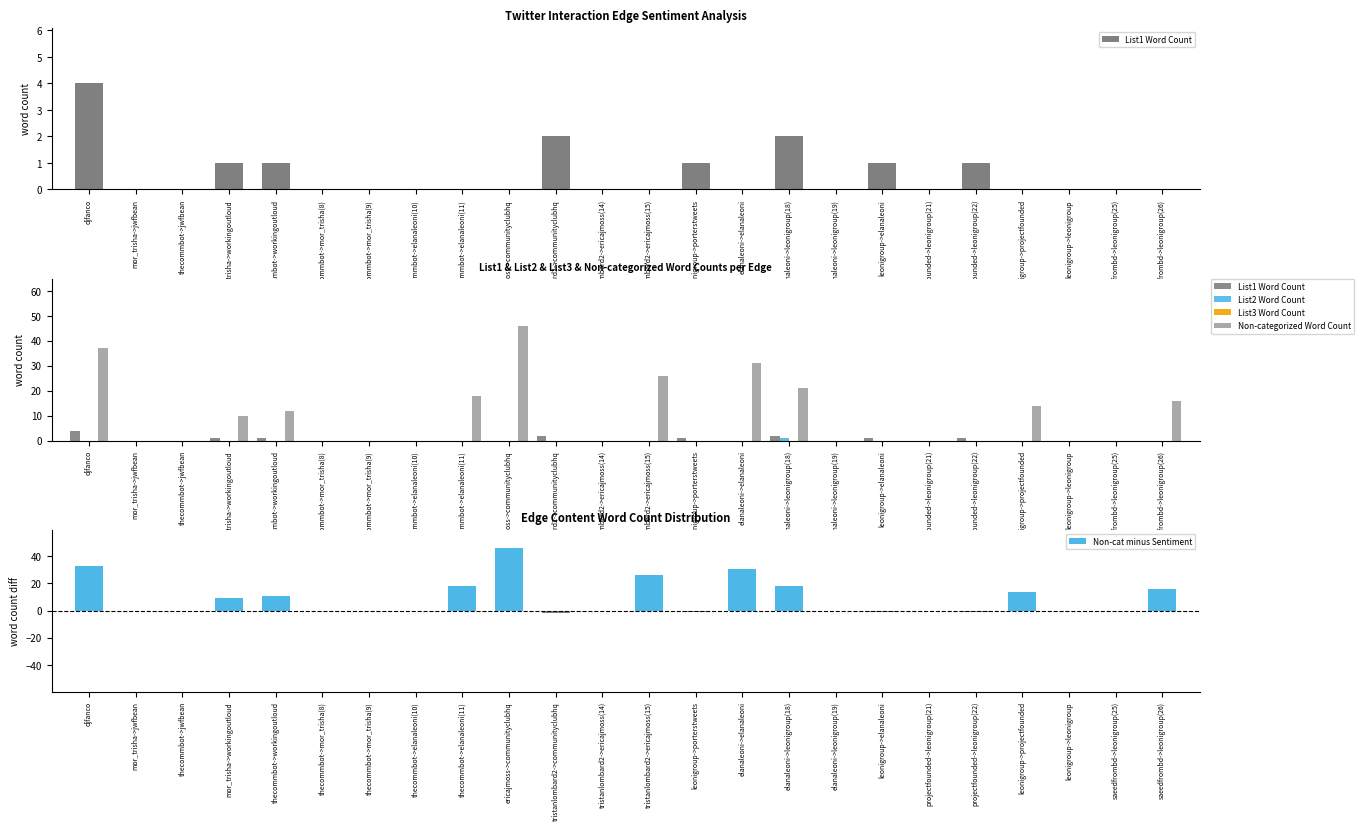

Which series has the largest range (max minus min)?

Non-categorized Word Count